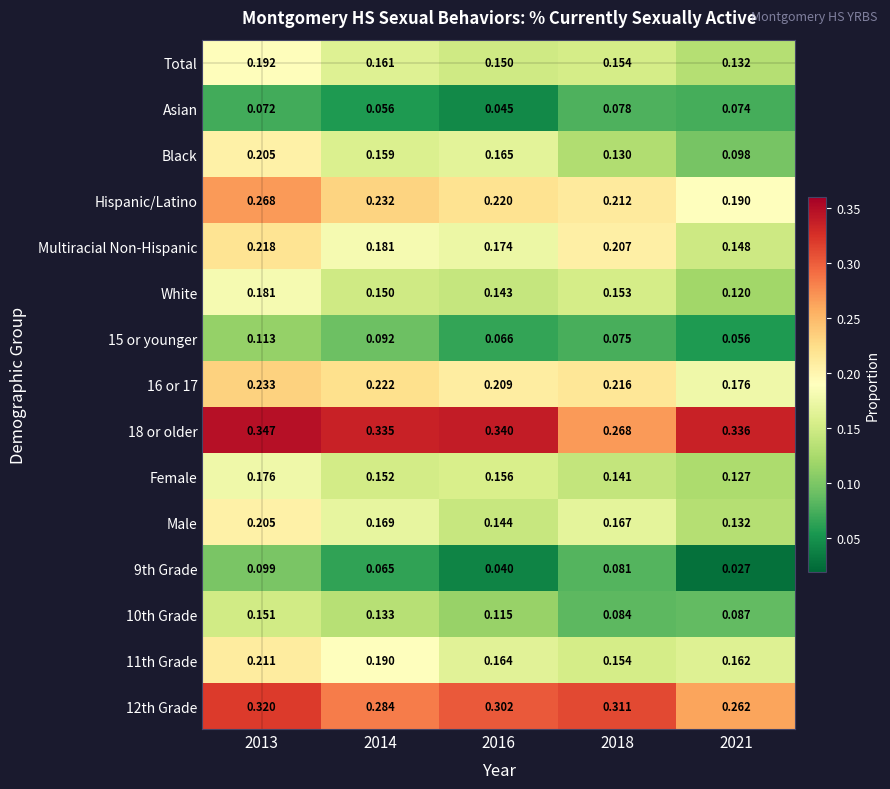

Which series changed the most between 2013 and 2014?

Black